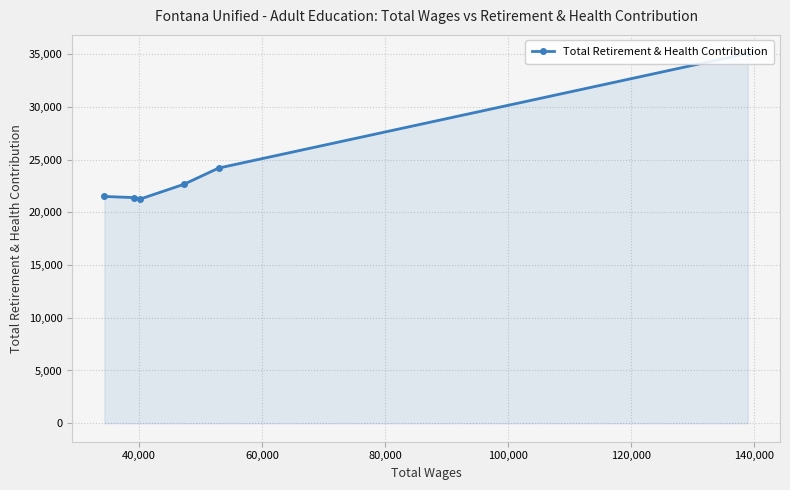

How many data points are less than 22659?

3